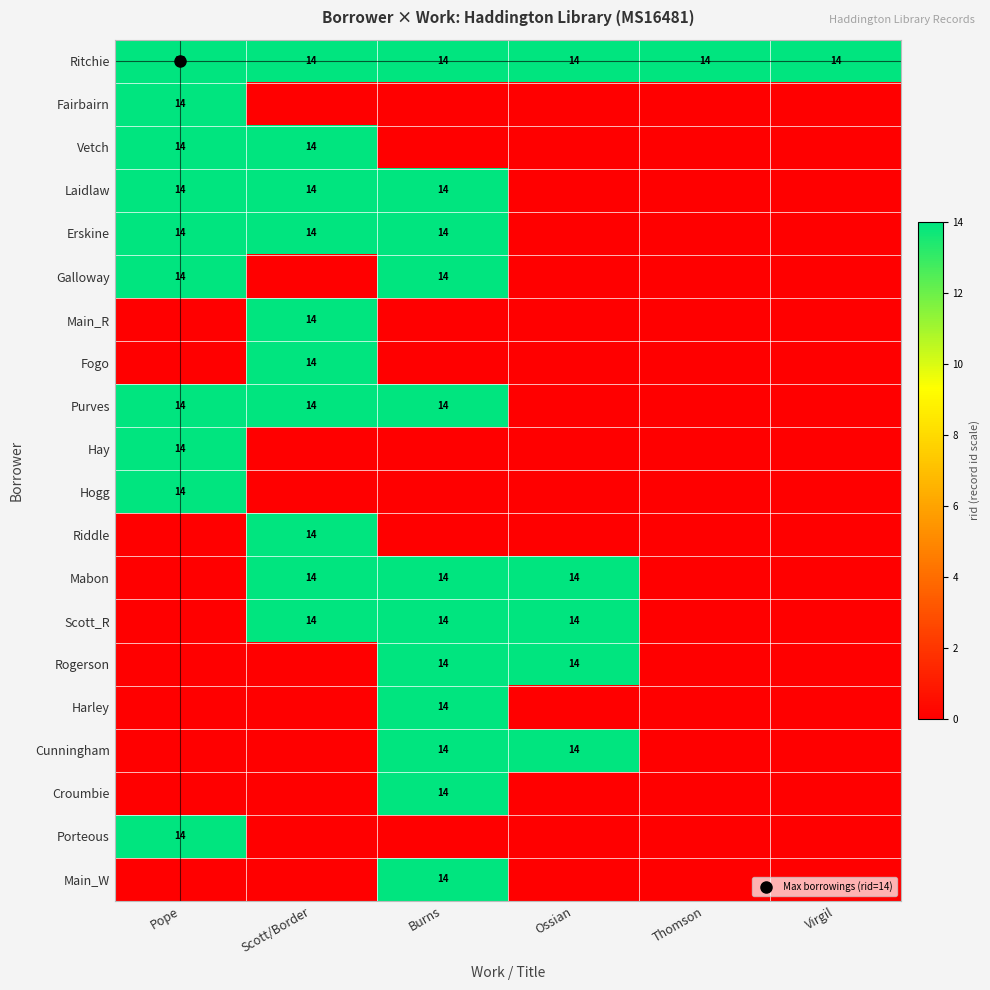

What is the difference between the maximum and minimum values in the Hogg series?

14